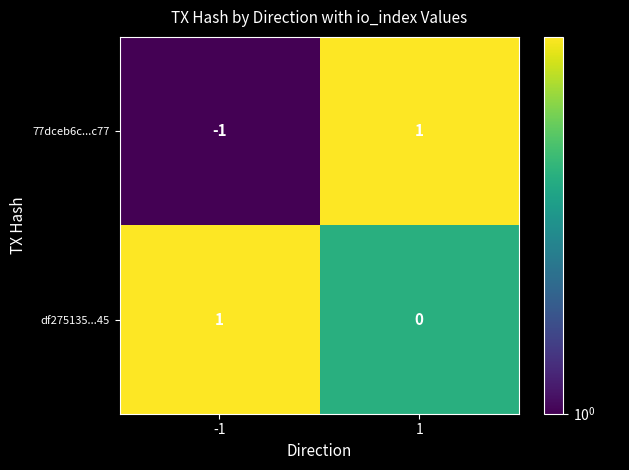

Is it true that df275135...45 equals 0 at 1?

True